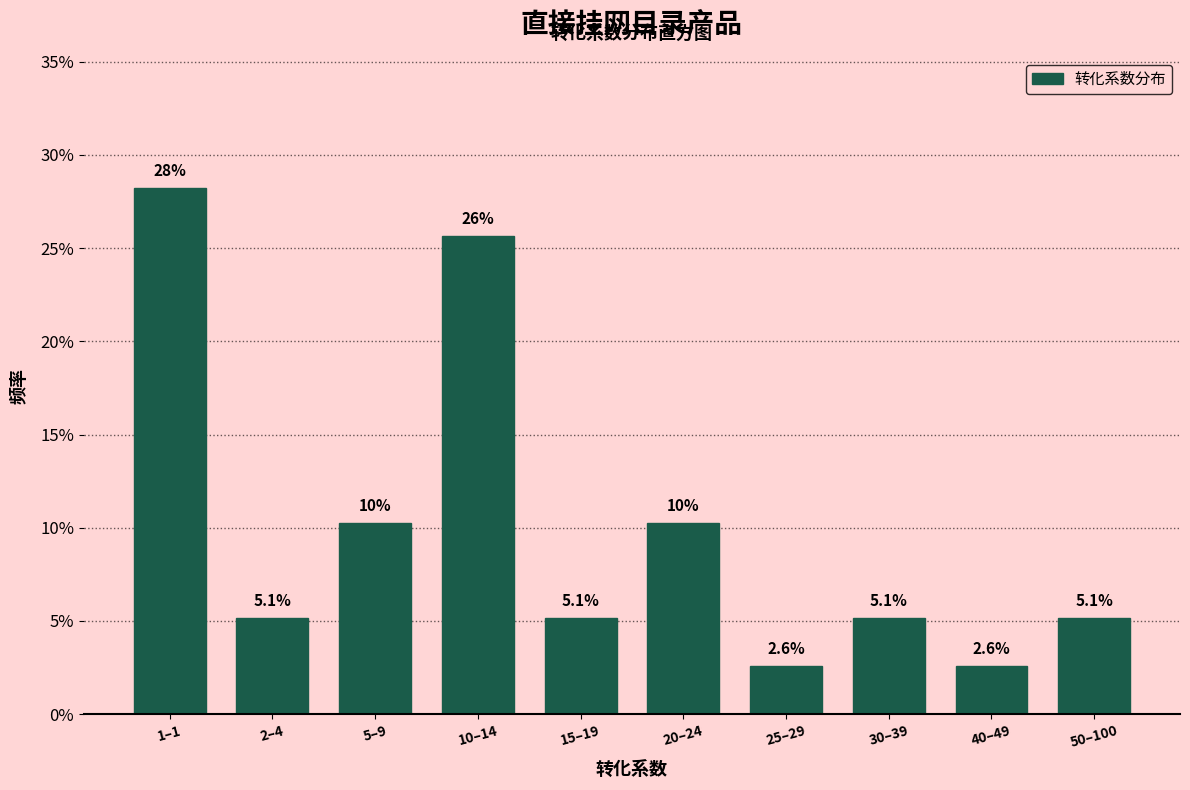

Are the bars horizontal?

No